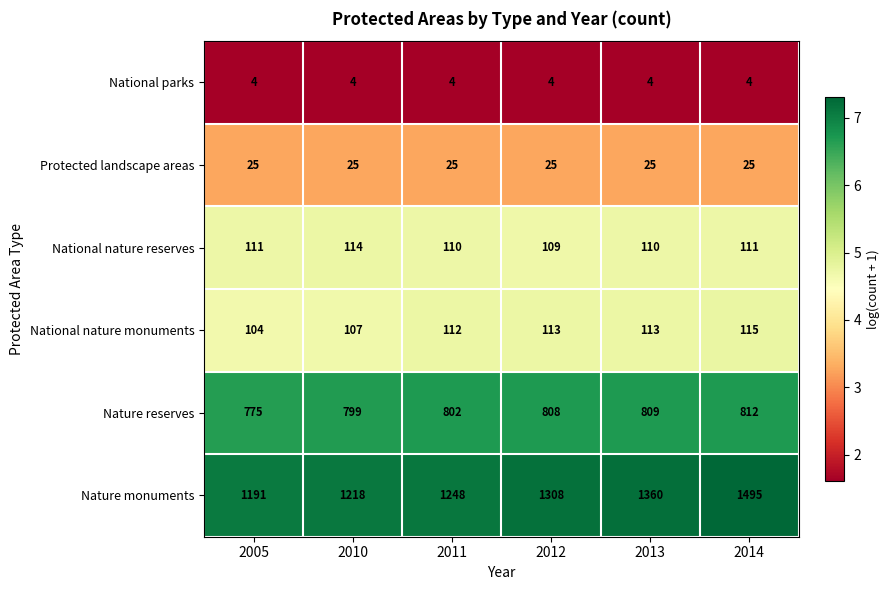

Which series has the largest range (max minus min)?

Nature monuments